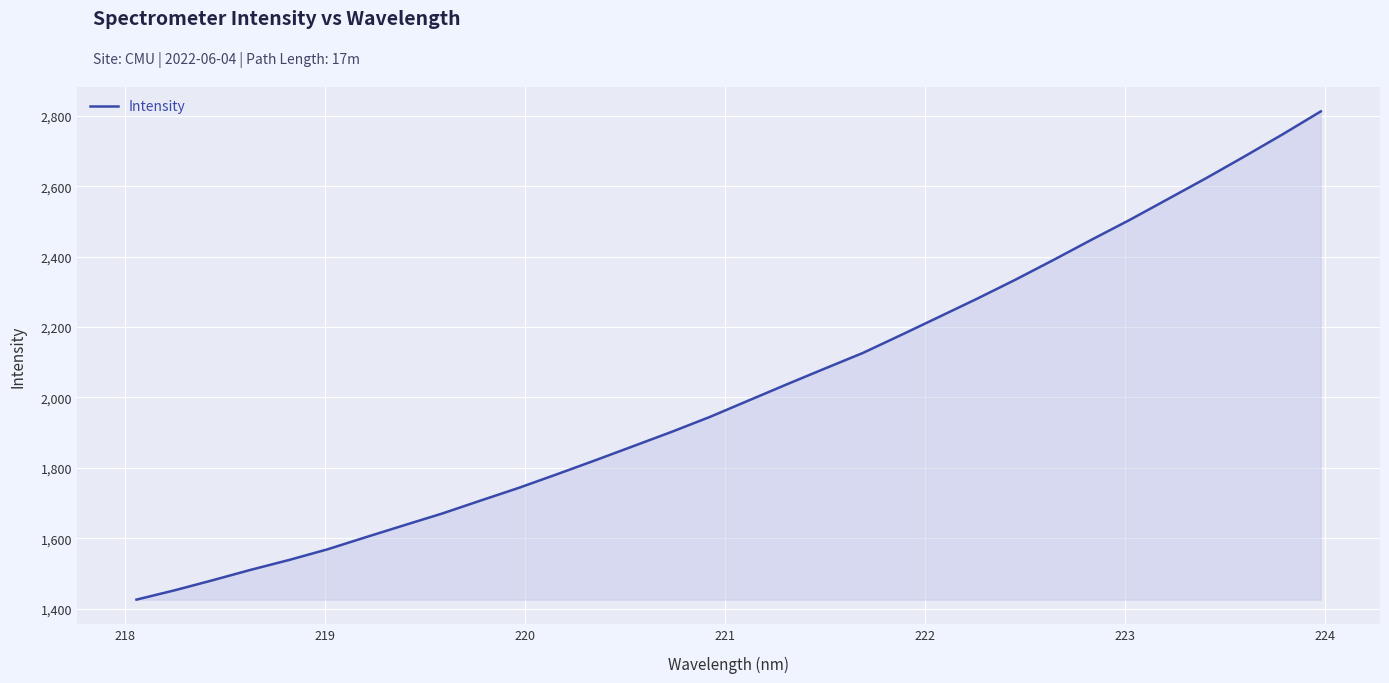

What is the maximum value shown in the chart?

2812.8